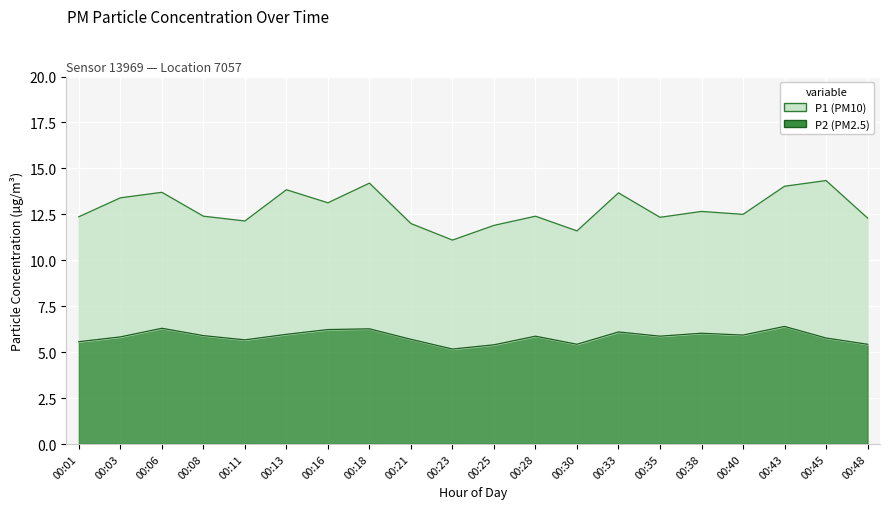

What are all the series names shown in the legend?

P1, P2